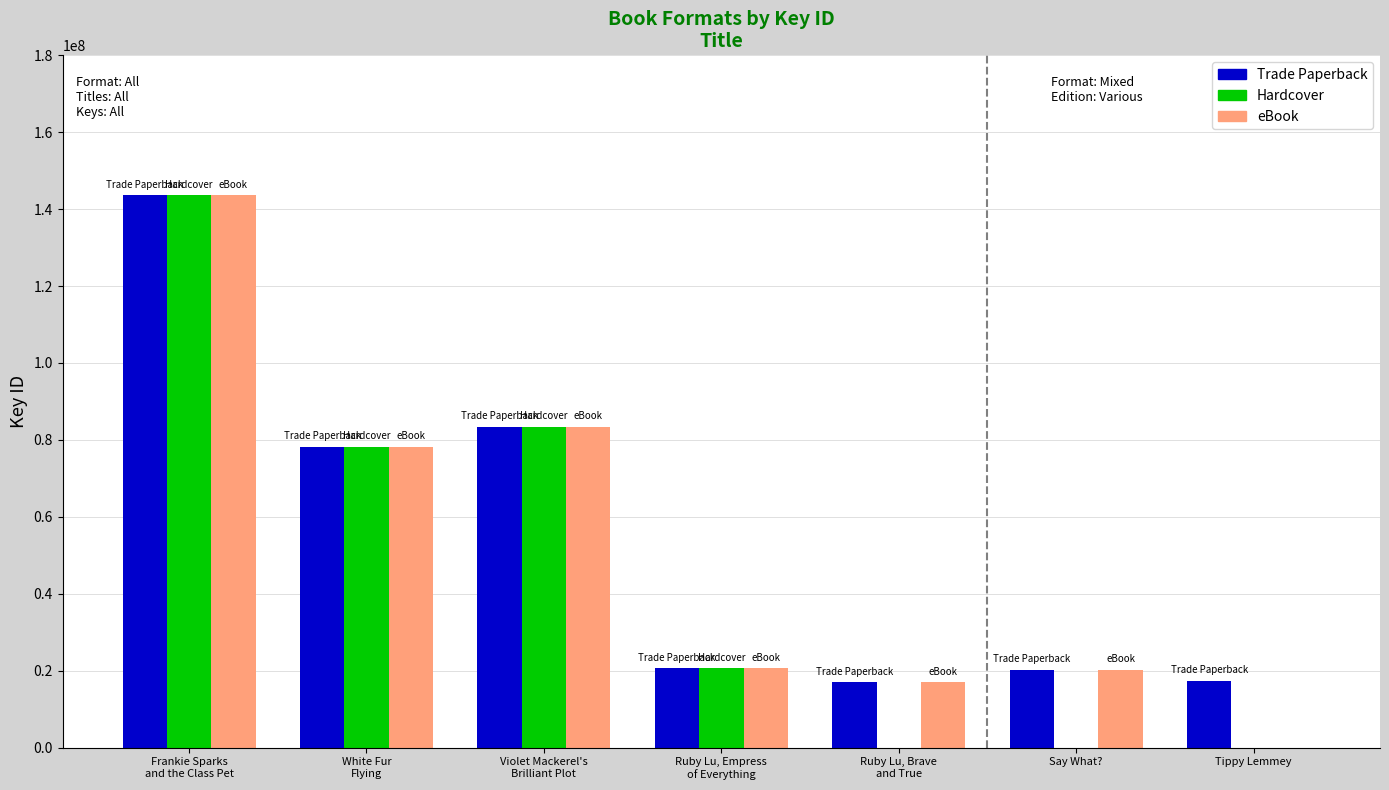

What are all the series names shown in the legend?

Trade Paperback, Hardcover, eBook